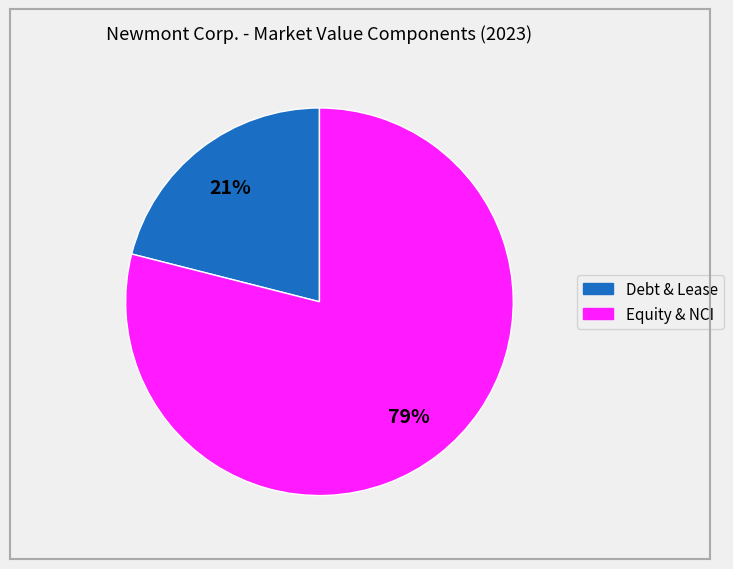

Does any single category account for the majority?

Yes